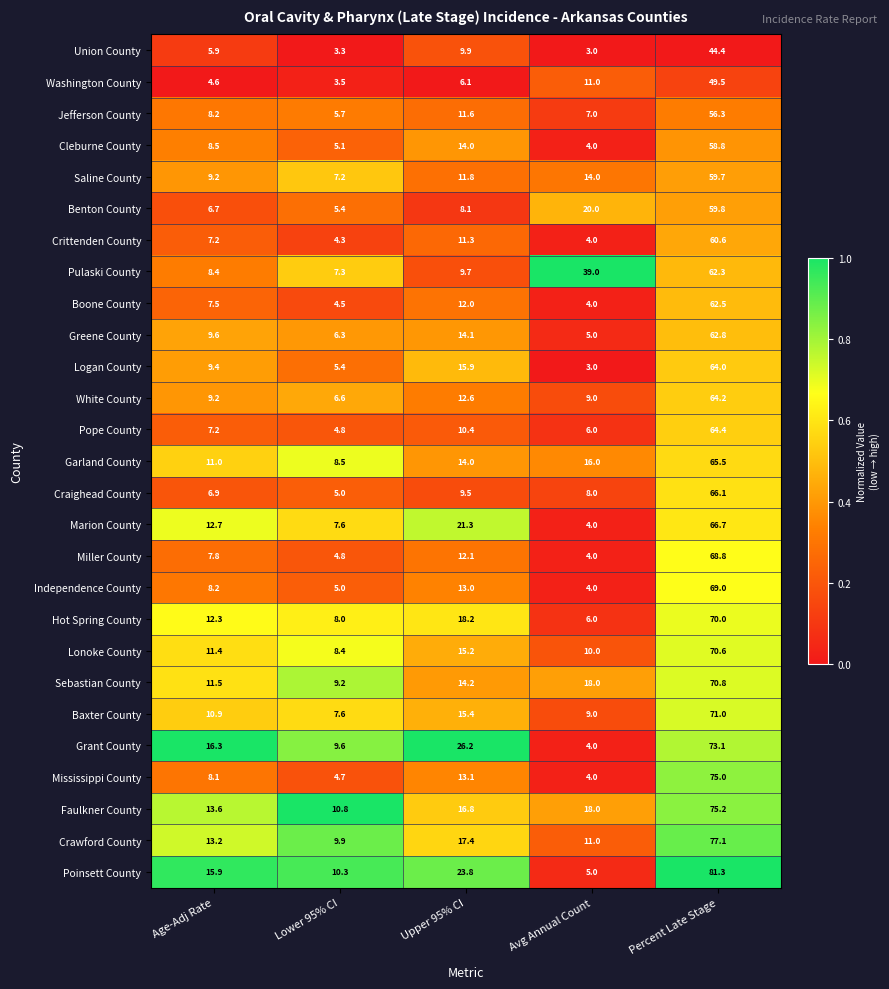

What is the spread (max minus min) of values at Upper 95% CI?

20.1